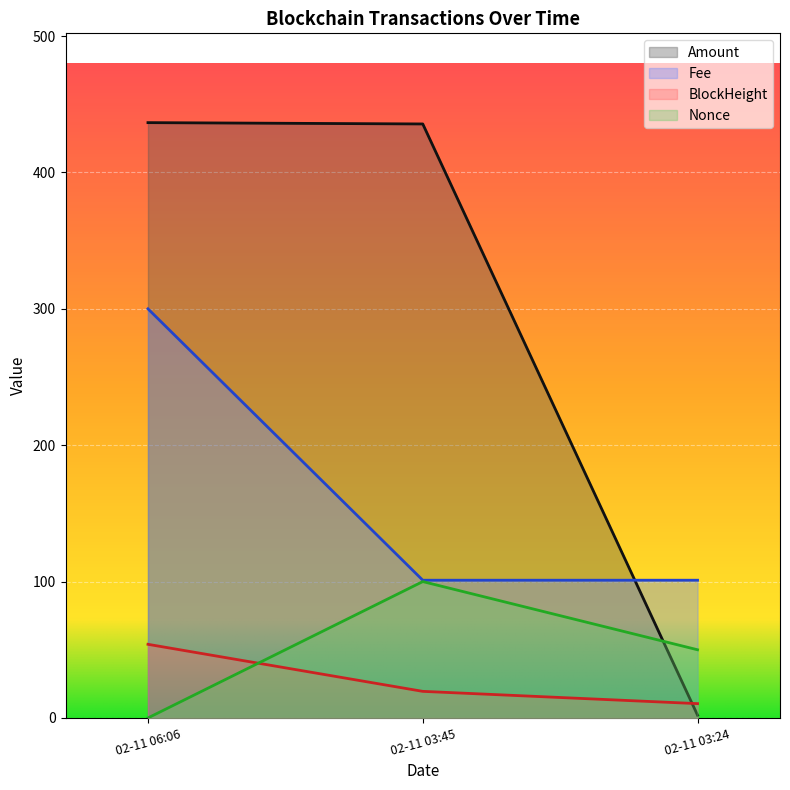

Does the chart display data point markers on the line(s)?

No